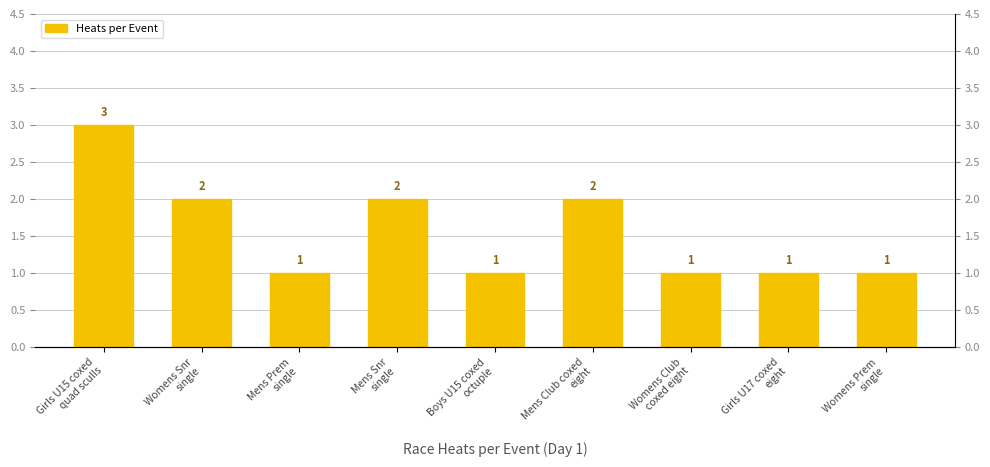

What is the change in value from Mens Snr
single to Boys U15 coxed
octuple?

-1